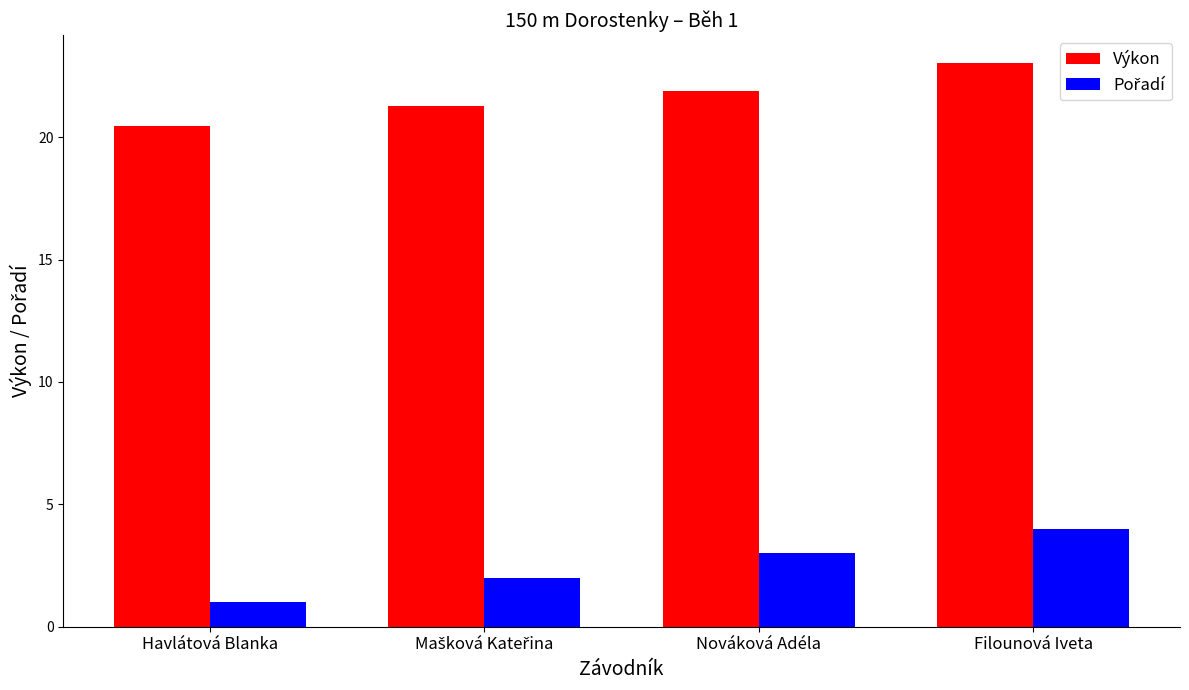

Is it true that Výkon equals 20.4 at Havlátová Blanka?

True